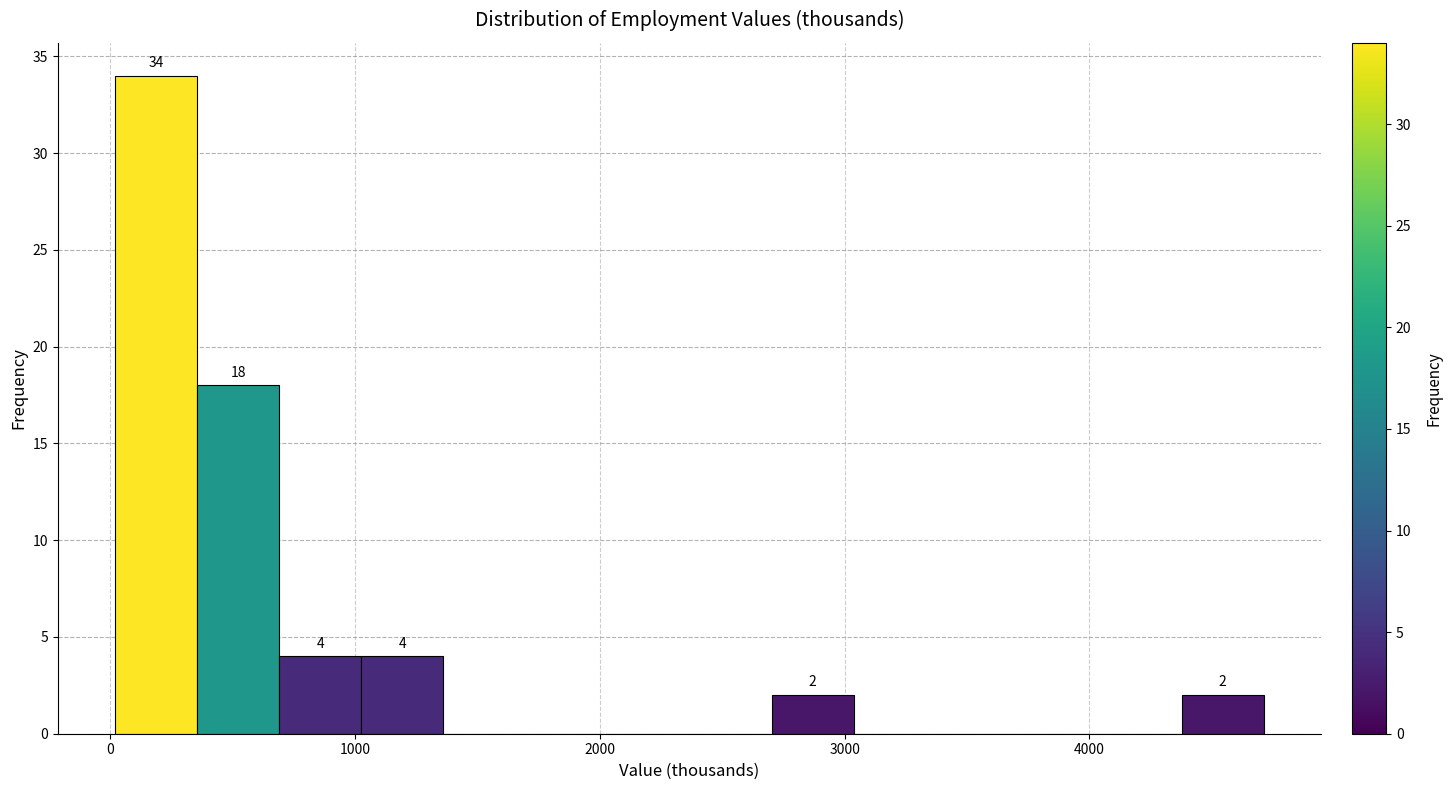

Read against the x-axis, roughly where is the centre of the tallest bar?

200